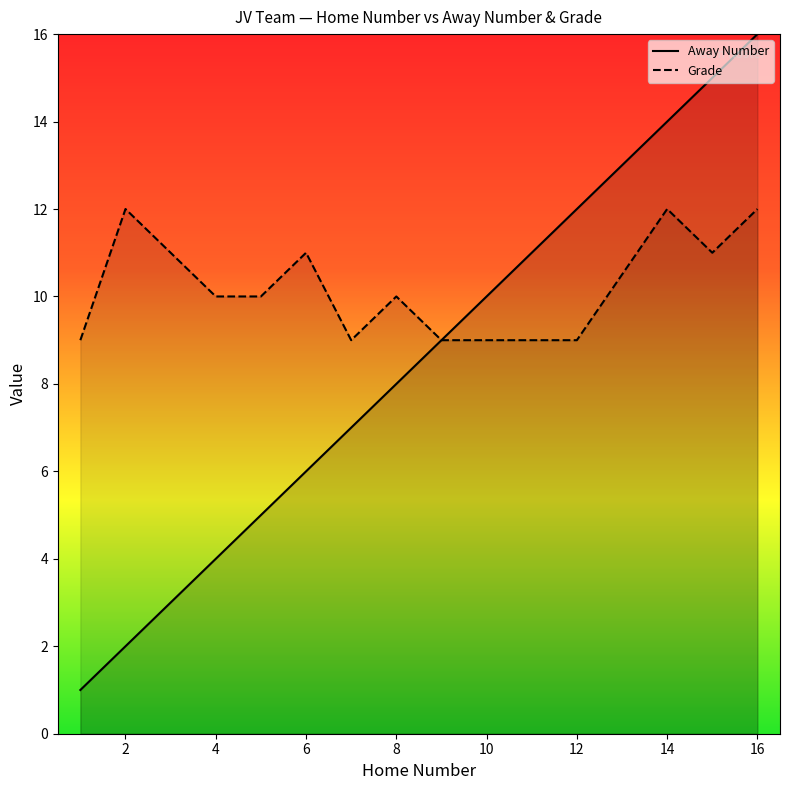

Is it true that Away Number equals 9 at 14?

False